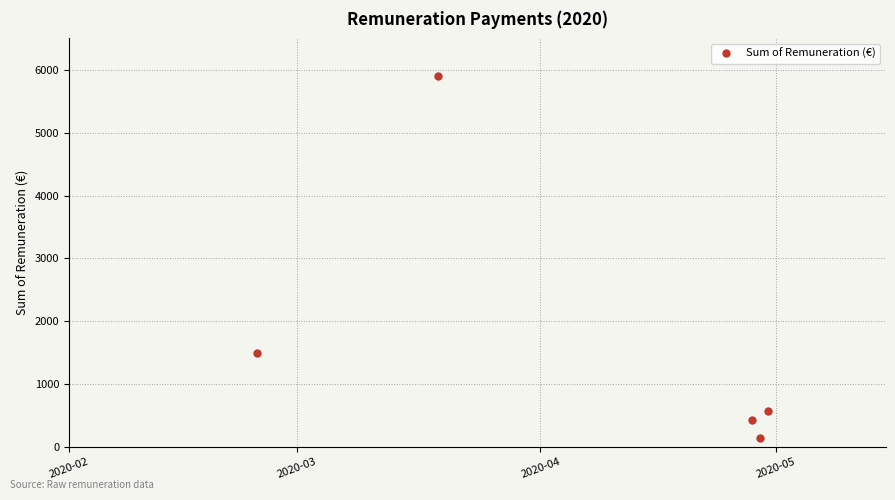

How many interior local peaks (higher than both neighbors) does the data have?

1